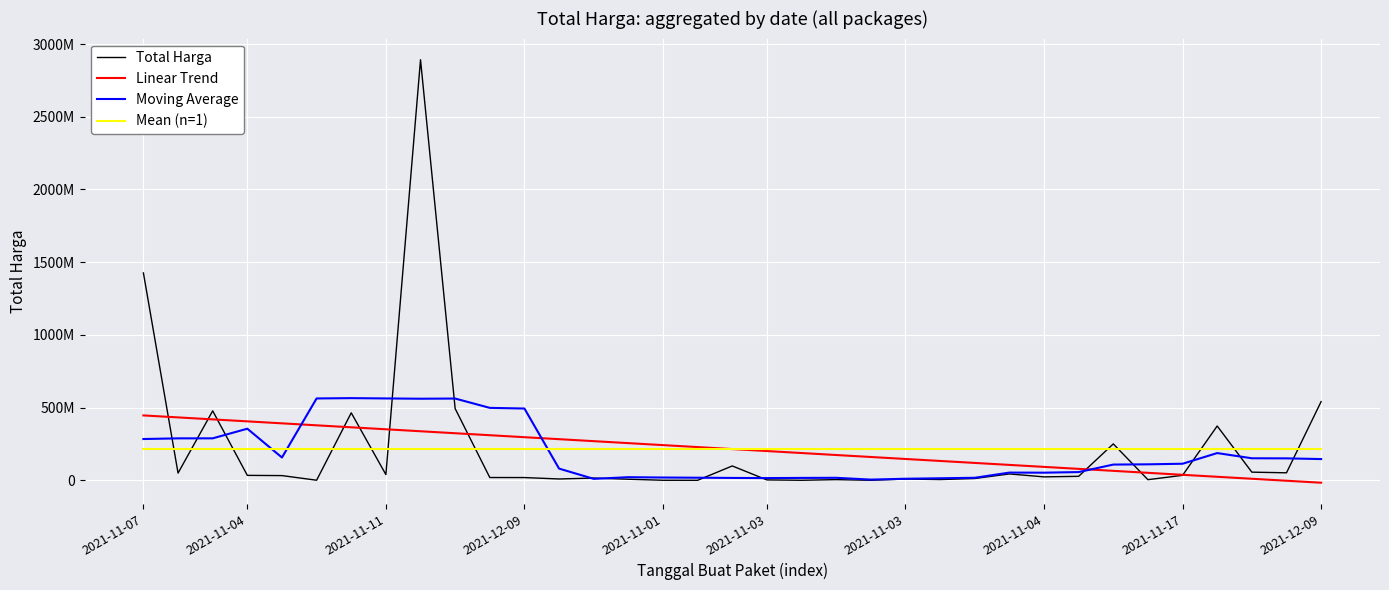

What is the label of the 22nd point from the right?

13